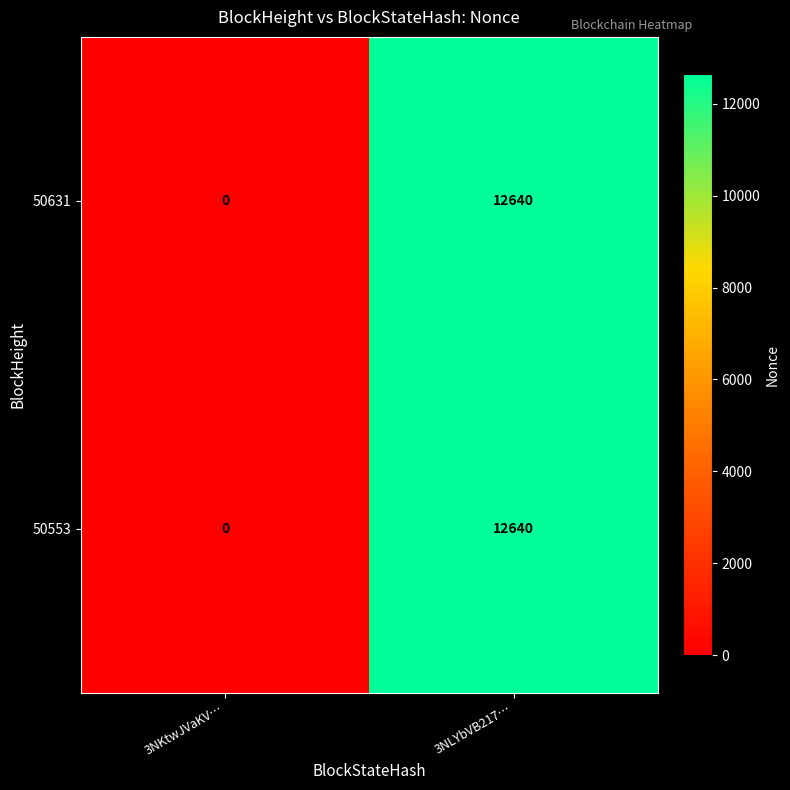

The value of 50553 at 3NKtwJVaKV… is 8783. True or false?

False